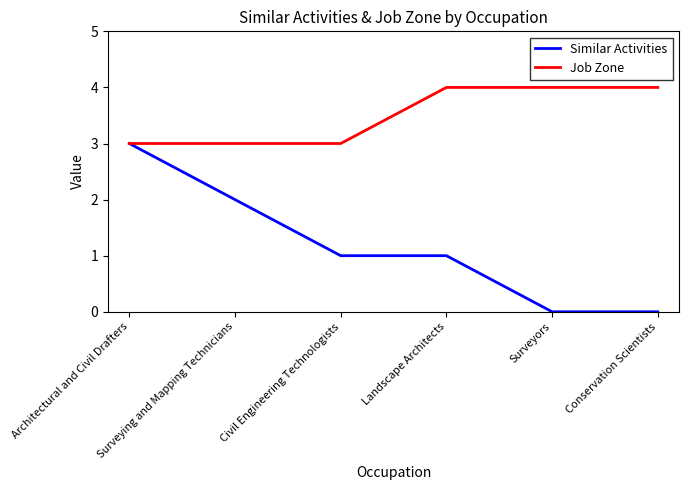

Which series changed the most between Landscape Architects and Conservation Scientists?

Similar Activities